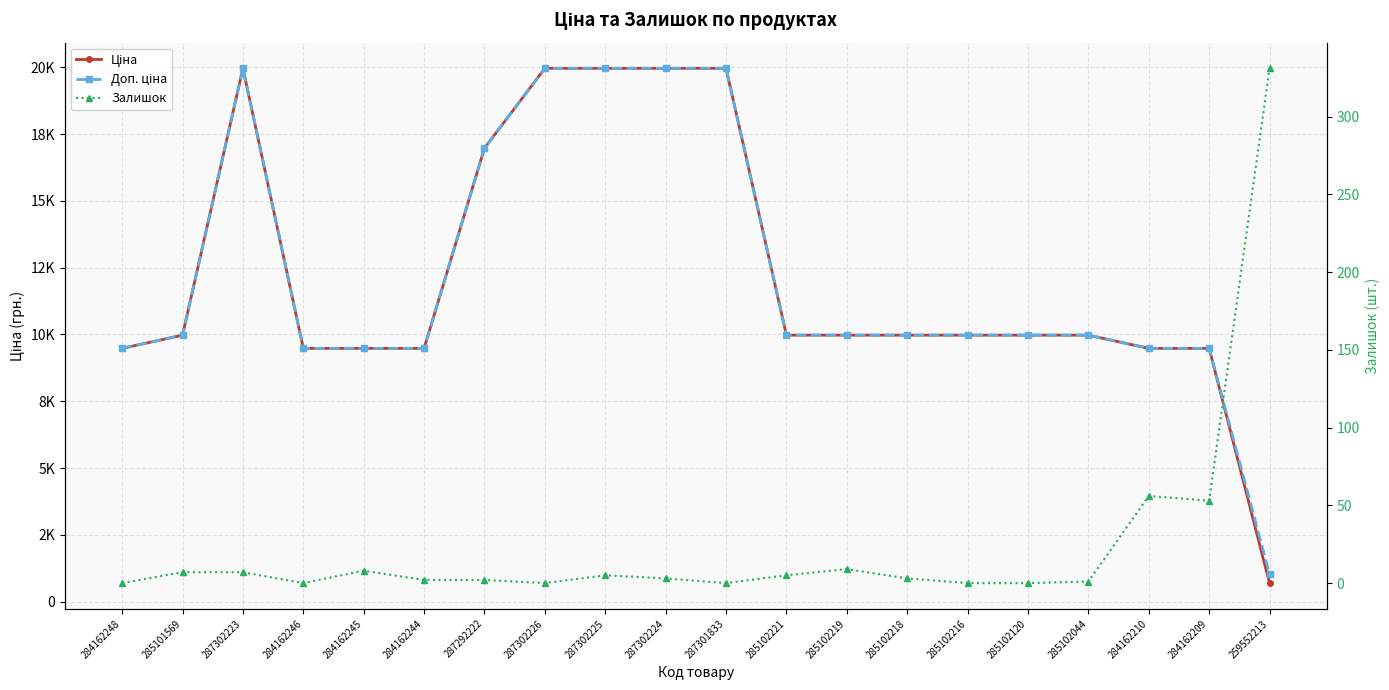

What is the maximum value shown in the chart?

19964.2